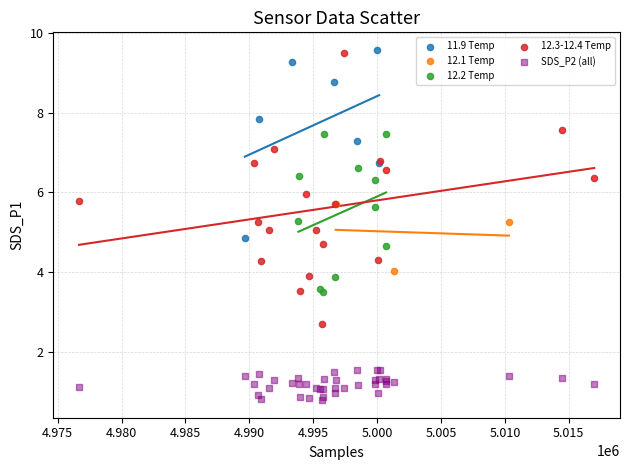

Which series has the widest spread of Y values?

12.3-12.4 Temp